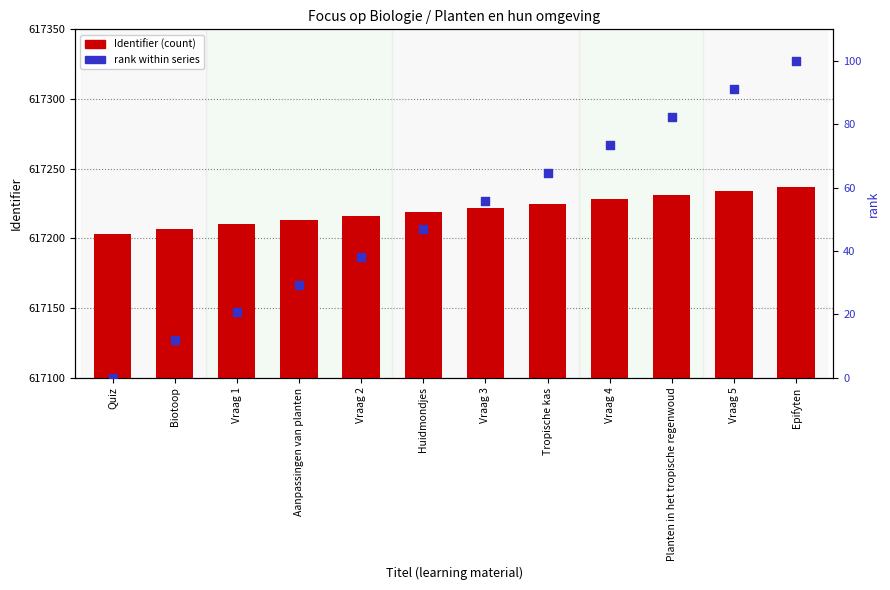

At how many categories does at least one series exceed 393483?

12